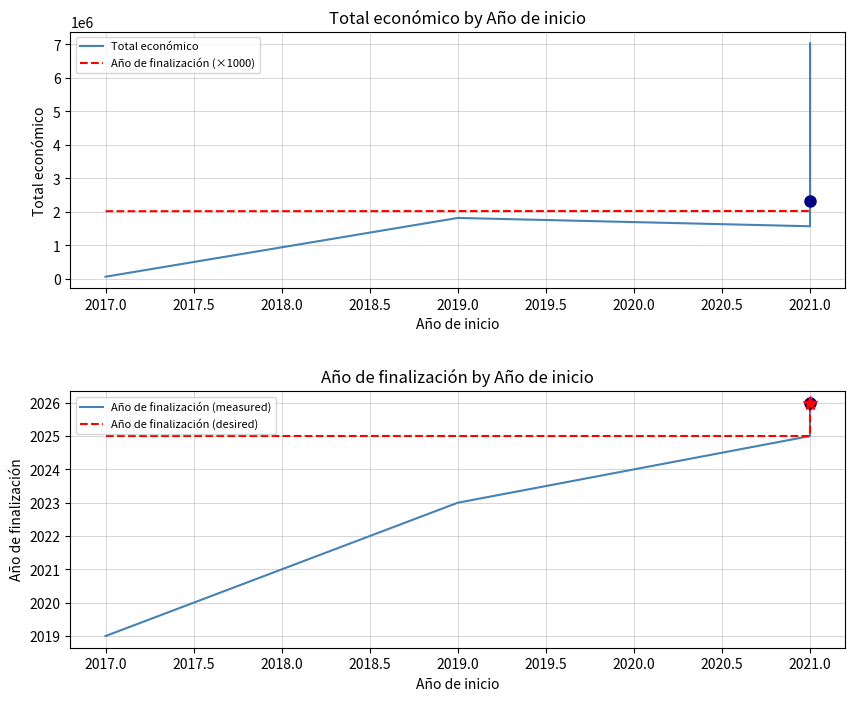

Which series changed the most between 2017.0 and 2019.0?

Total económico